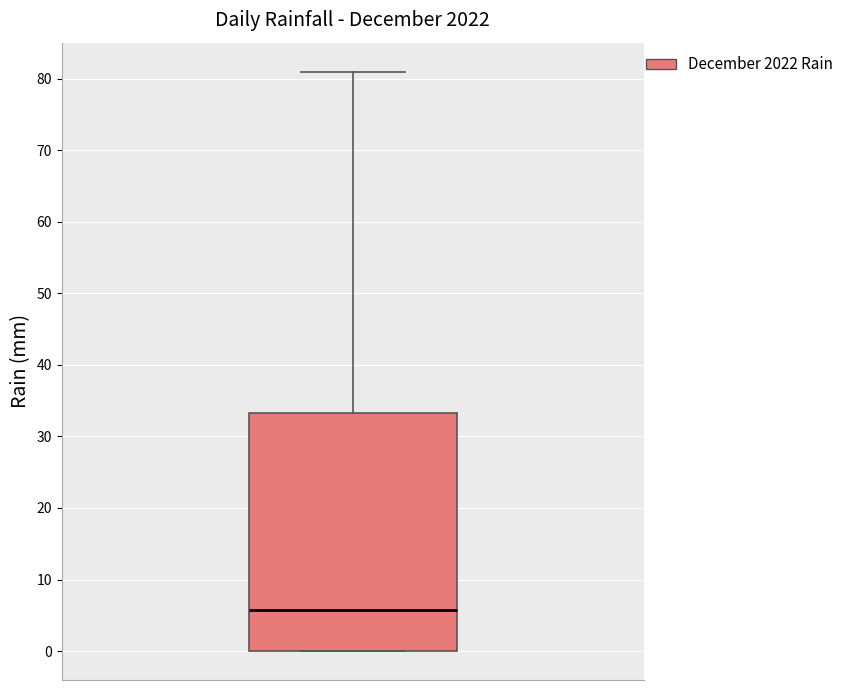

Transcribe this box plot: give where the median line is, the range the box spans, and where the two whiskers end, as read against the y-axis. The values are not printed on the chart, so give them approximately, as read against the axis.

median 6, box 0 to 33, whiskers 0 to 81